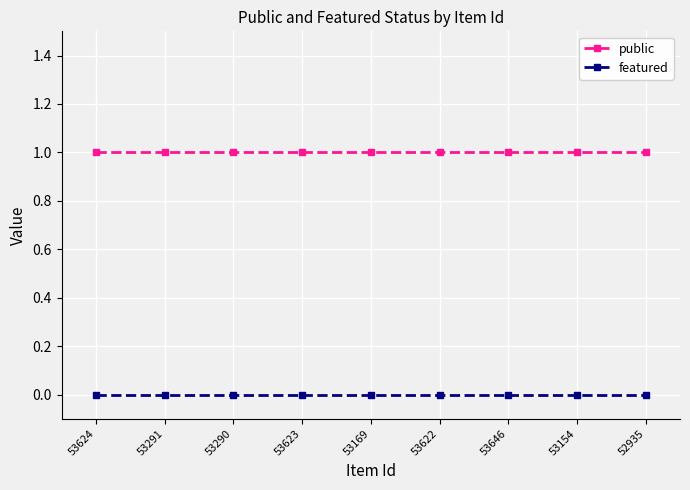

The value of featured at 53169 is 0. True or false?

True